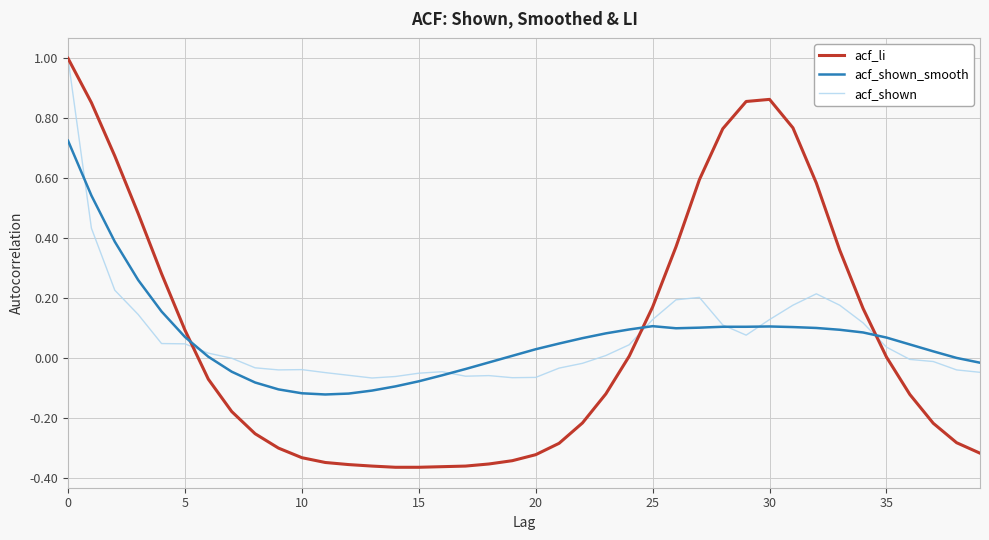

Rank the series by their average value, from lowest to highest.

acf_shown_smooth, acf_li, acf_shown